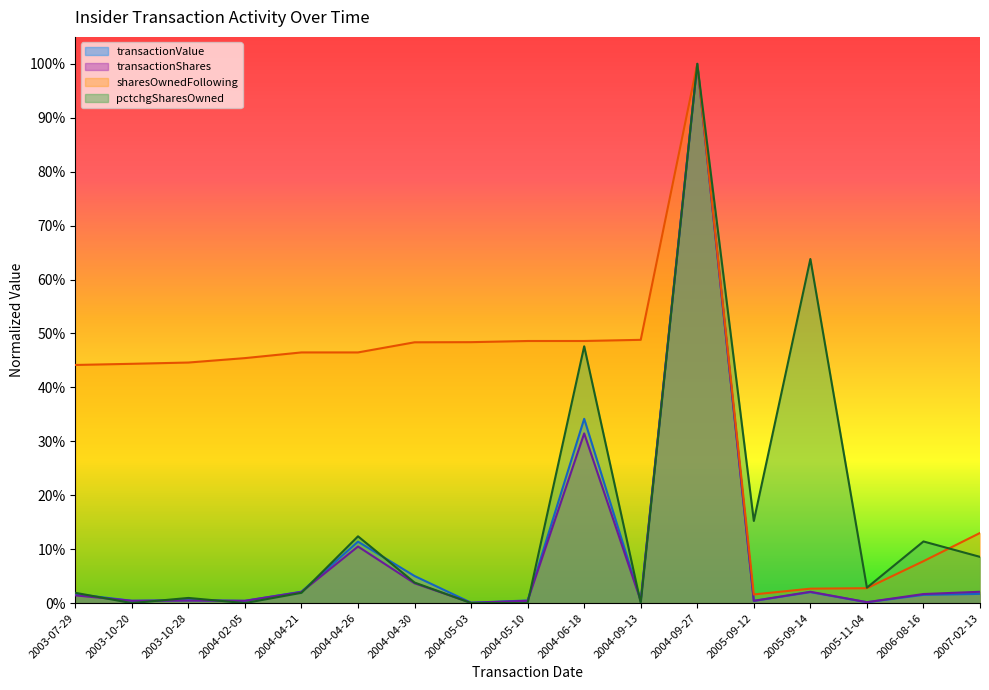

Does the chart display data point markers on the line(s)?

No